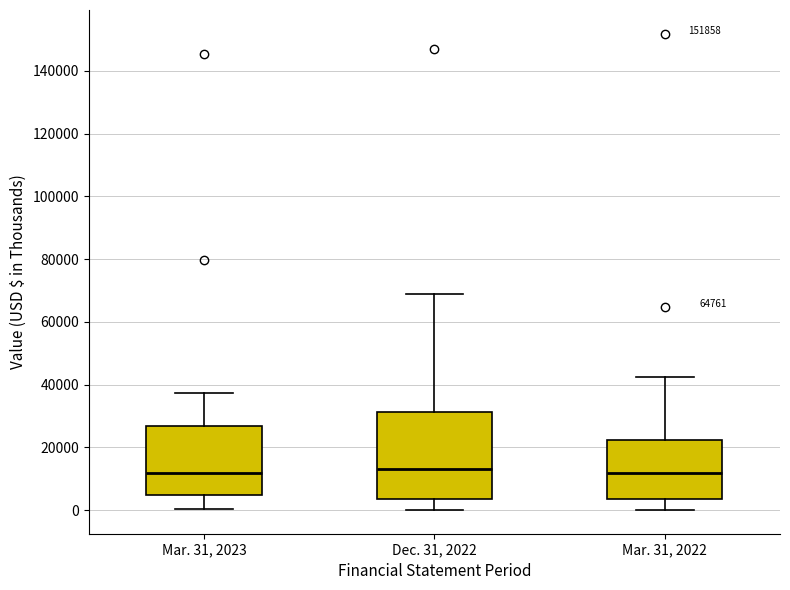

Where is the upper edge of the box for Mar. 31, 2023 on the y-axis? The values are not printed on the chart, so give them approximately, as read against the axis.

26000